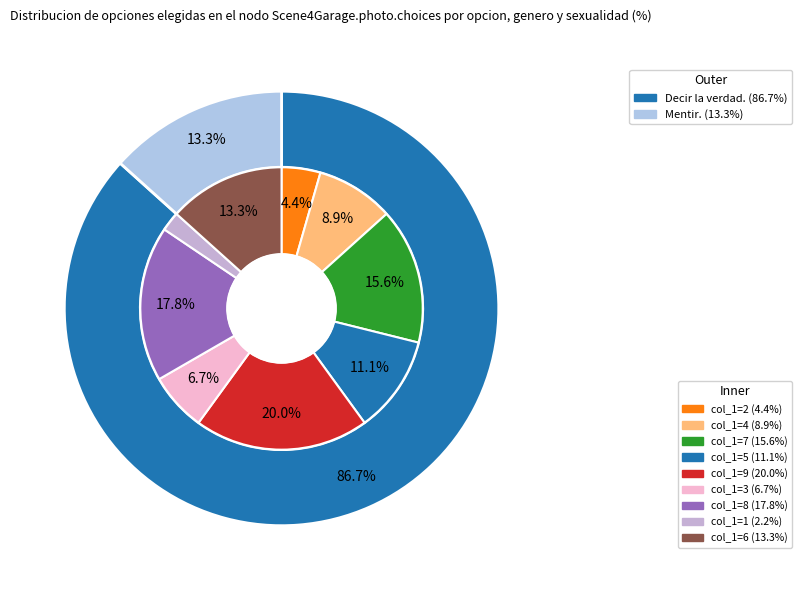

What percentage is the 3 slice, to the nearest percent?

7%